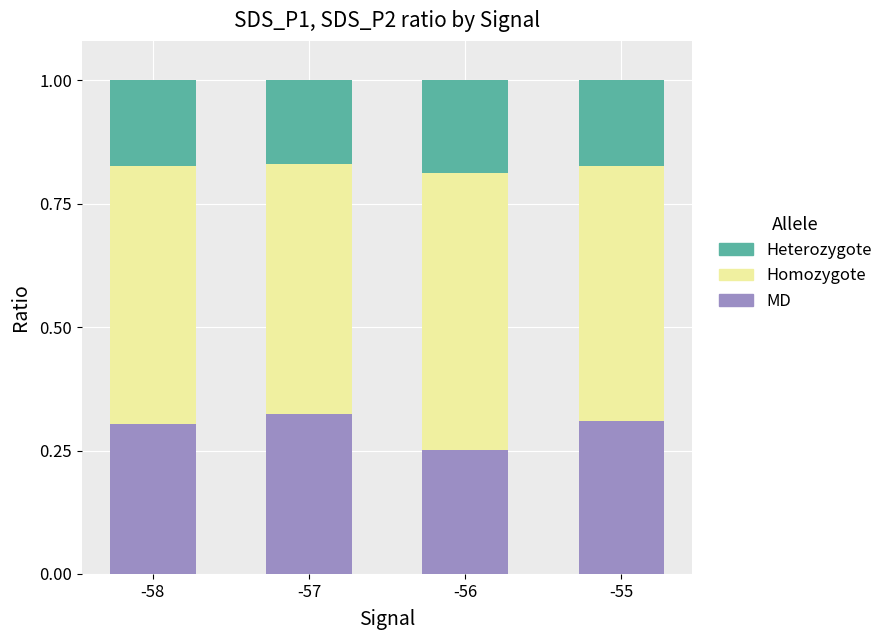

Count the MD values in the range 0 to 1.

4